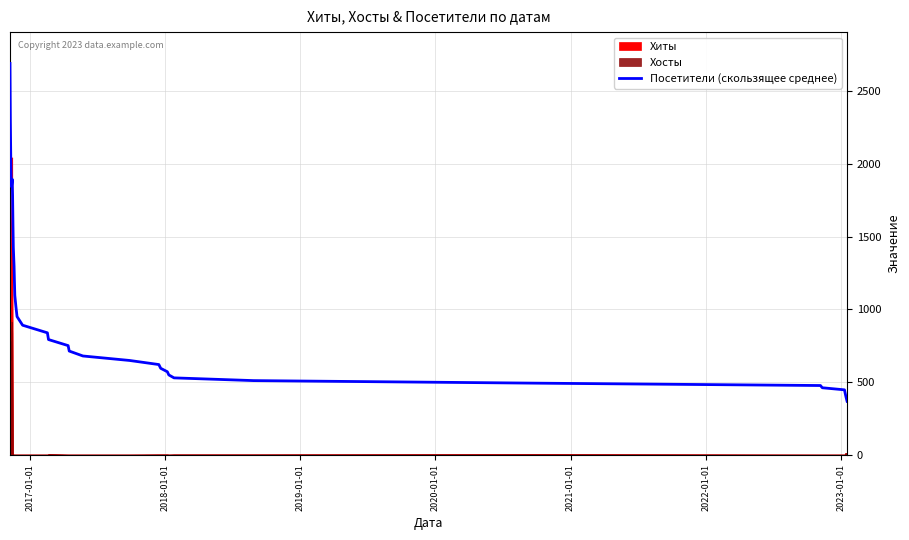

What is the lowest value of the Посетители (скользящее среднее) series?

367.4